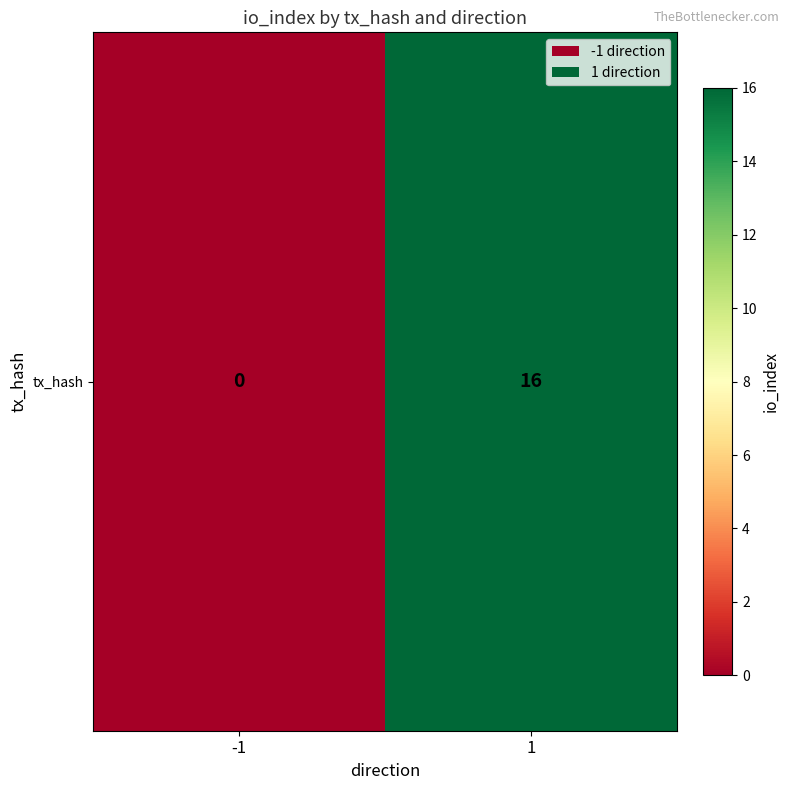

Reading right to left, what are all the values shown in this chart?

1=16	-1=0